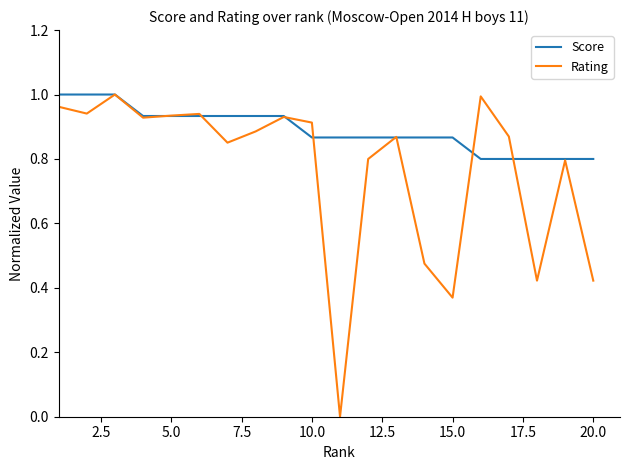

Which series ends up on top after the final intersection of Rating and Score?

Score